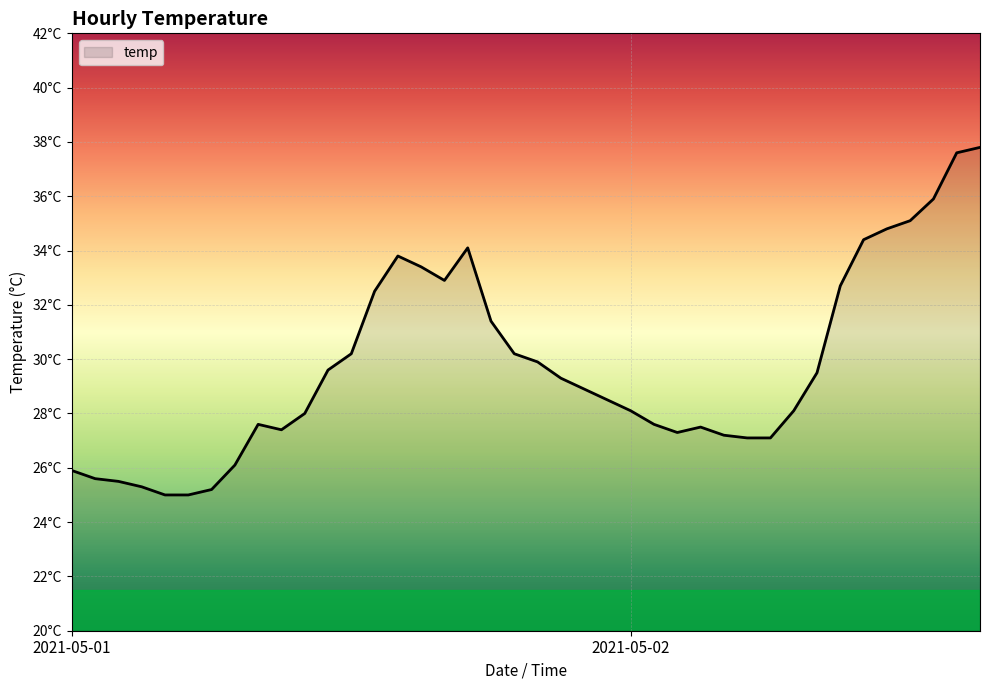

How many points are higher than both their immediate neighbors (excluding endpoints)?

4